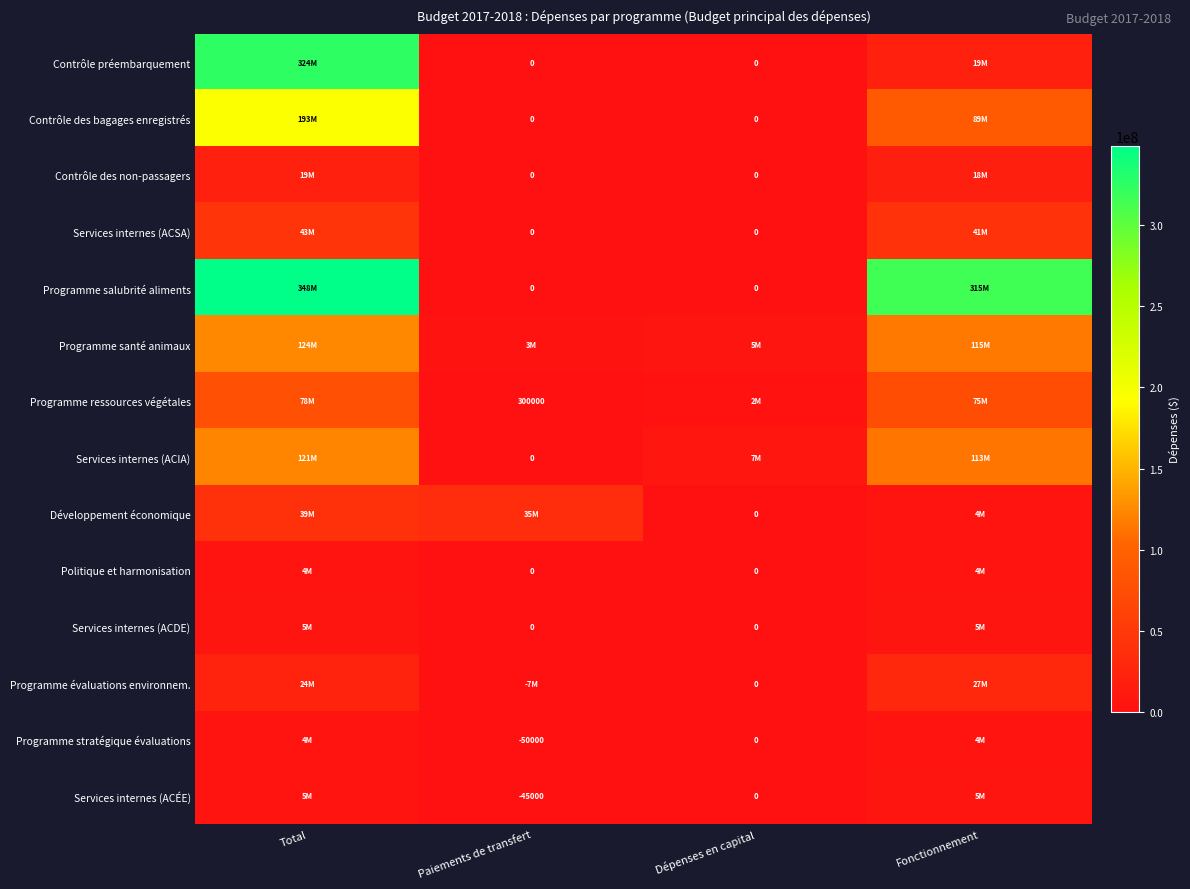

Is it true that Programme stratégique évaluations equals -70525 at Paiements de transfert?

False